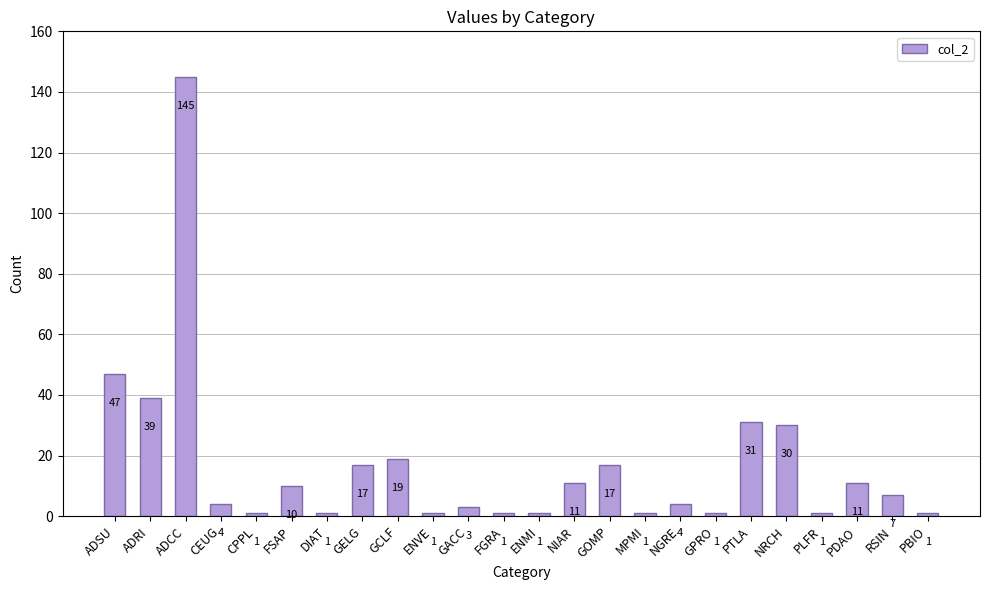

How many data points are less than 7?

12